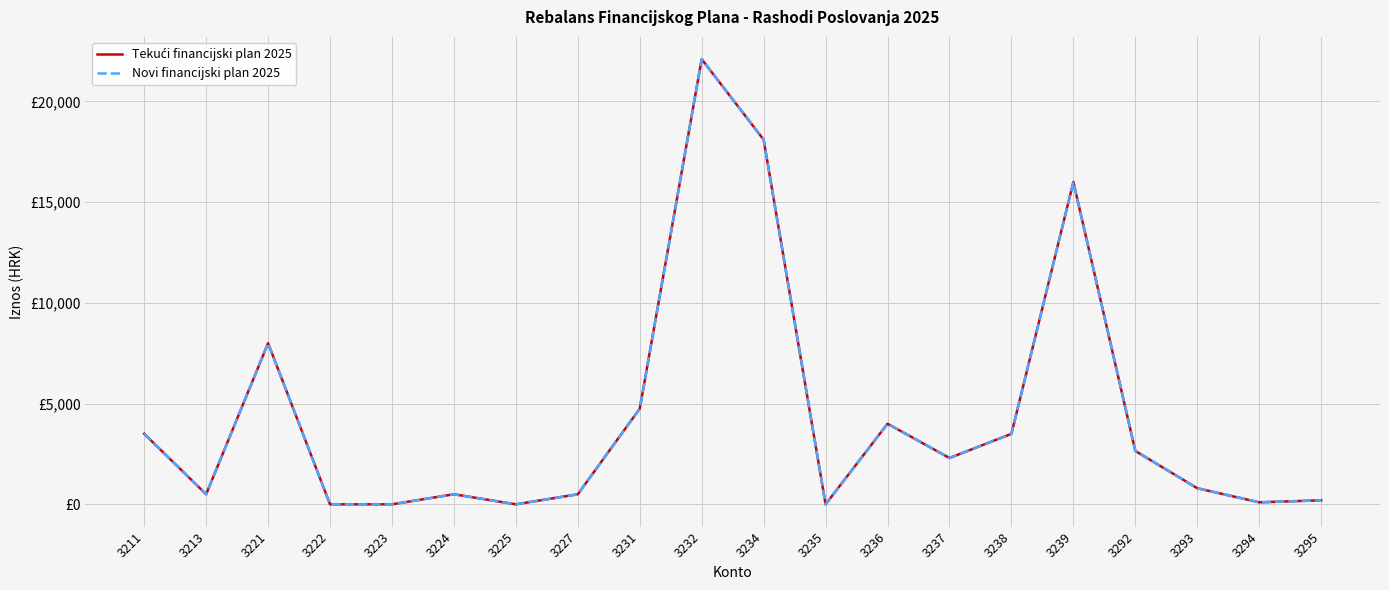

True or false: Tekući financijski plan 2025 and Novi financijski plan 2025 cross at least once.

False